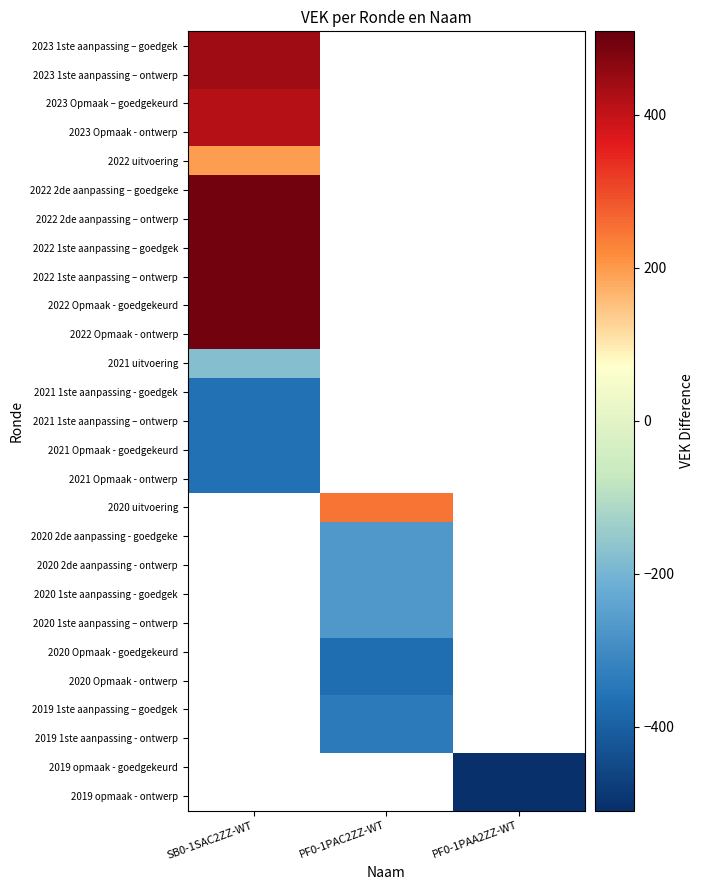

Read the 2022 uitvoering value at SB0-1SAC2ZZ-WT.

196.8